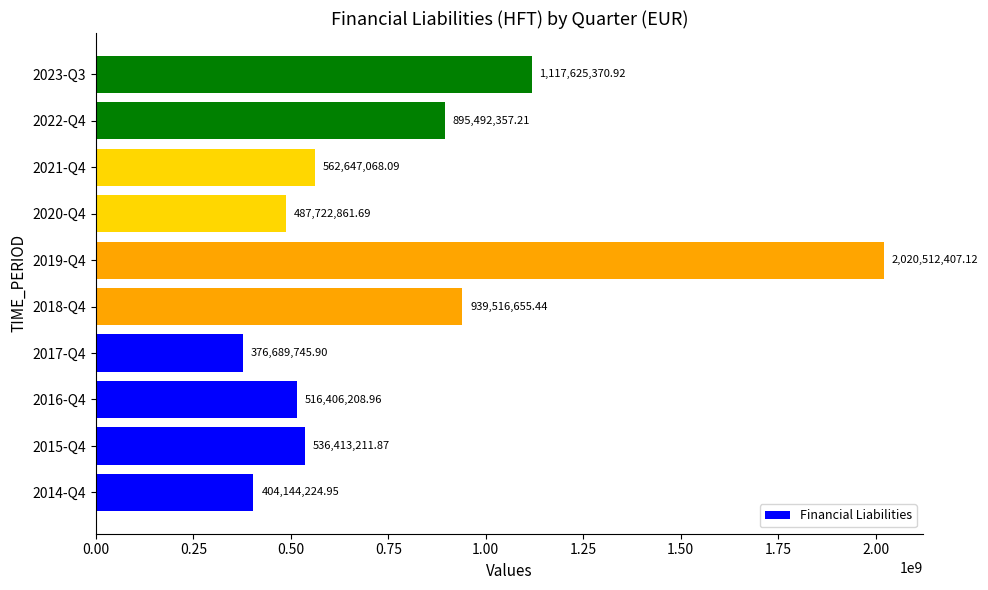

At which label is the value closest to 1198601076?

2023-Q3